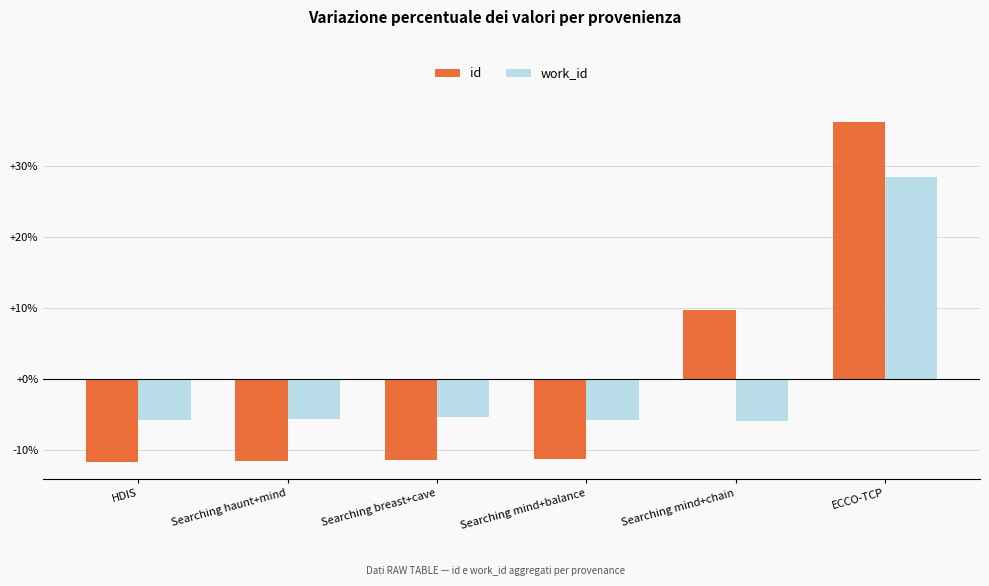

The value of id at HDIS is -11.7. True or false?

True